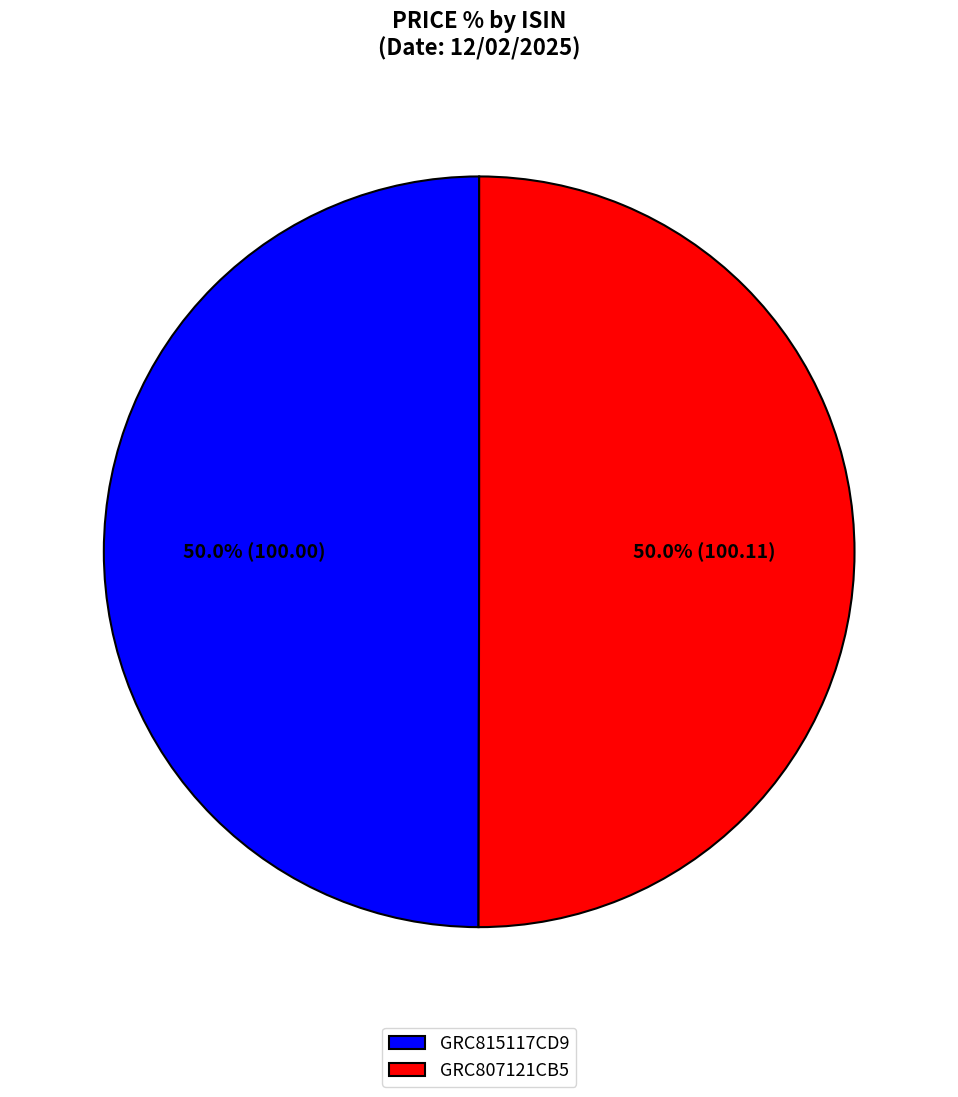

To the nearest percent, what portion does GRC815117CD9 represent?

50%